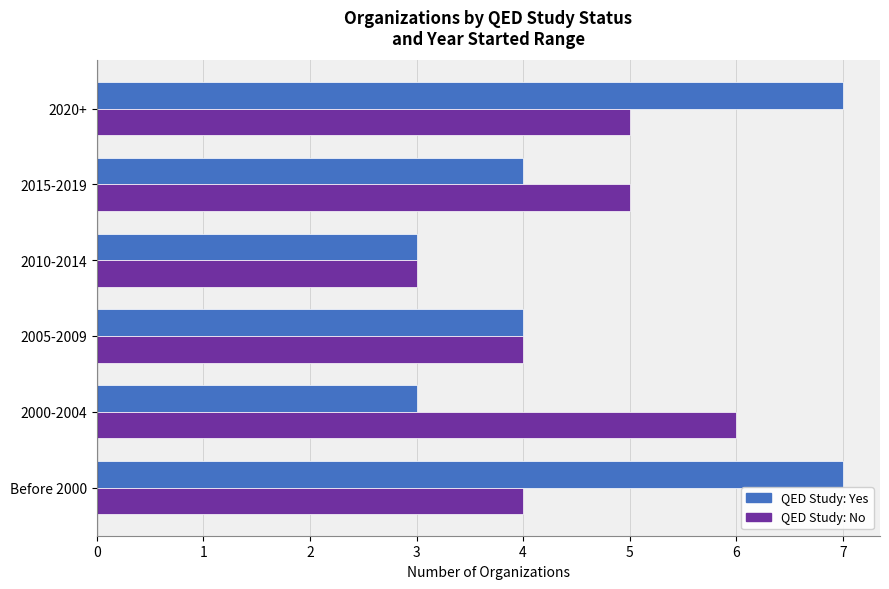

What is the total value across all series at 2020+?

12